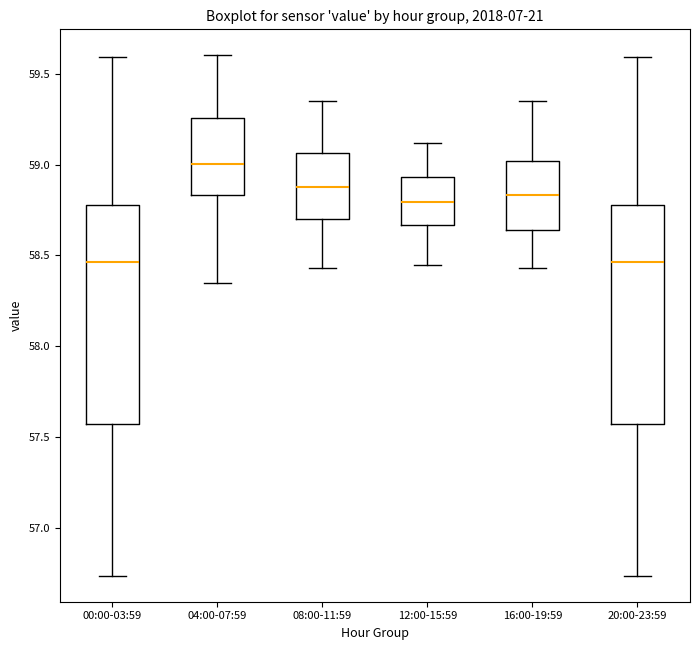

Where does the median line of the box for 12:00-15:59 sit on the y-axis? The values are not printed on the chart, so give them approximately, as read against the axis.

58.80